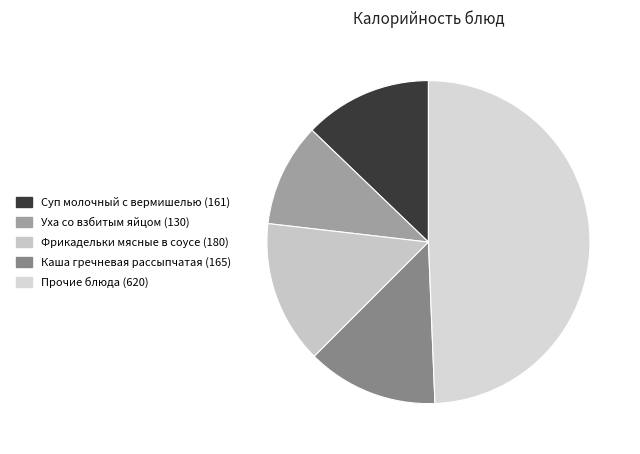

How many segments does this pie chart have?

5